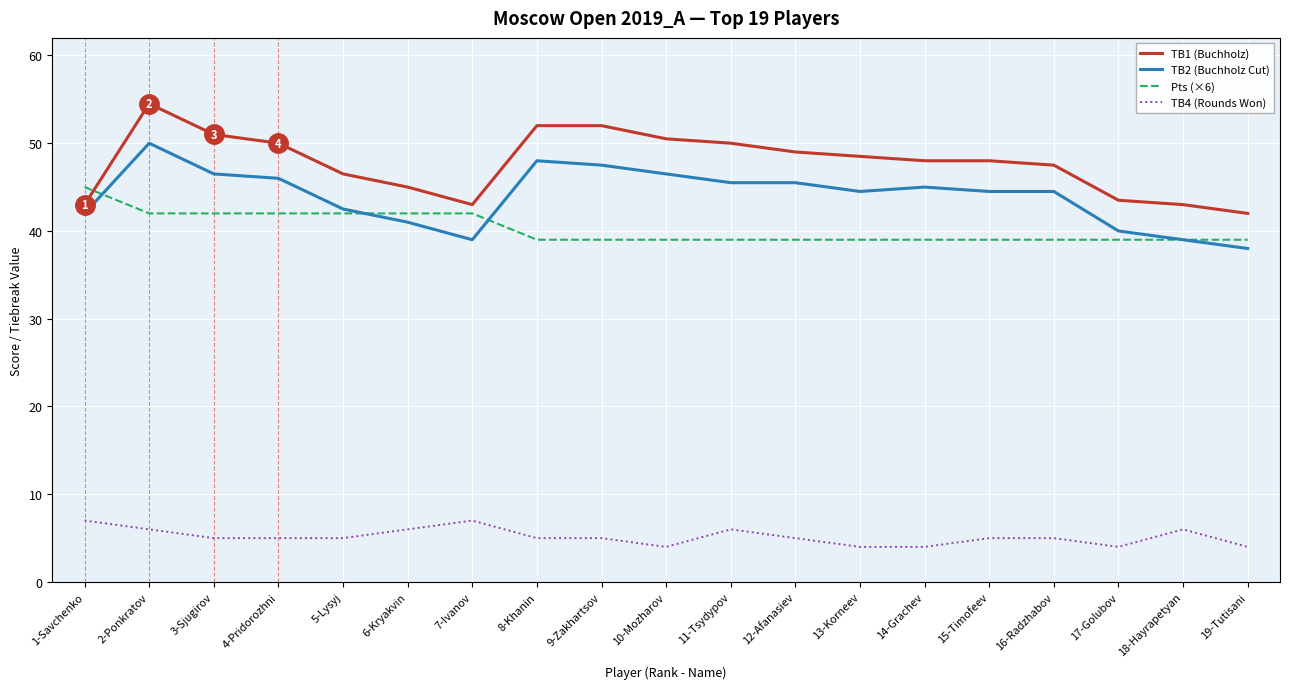

The TB1 (Buchholz) series shows 48.0 at 15-Timofeev. True or false?

True